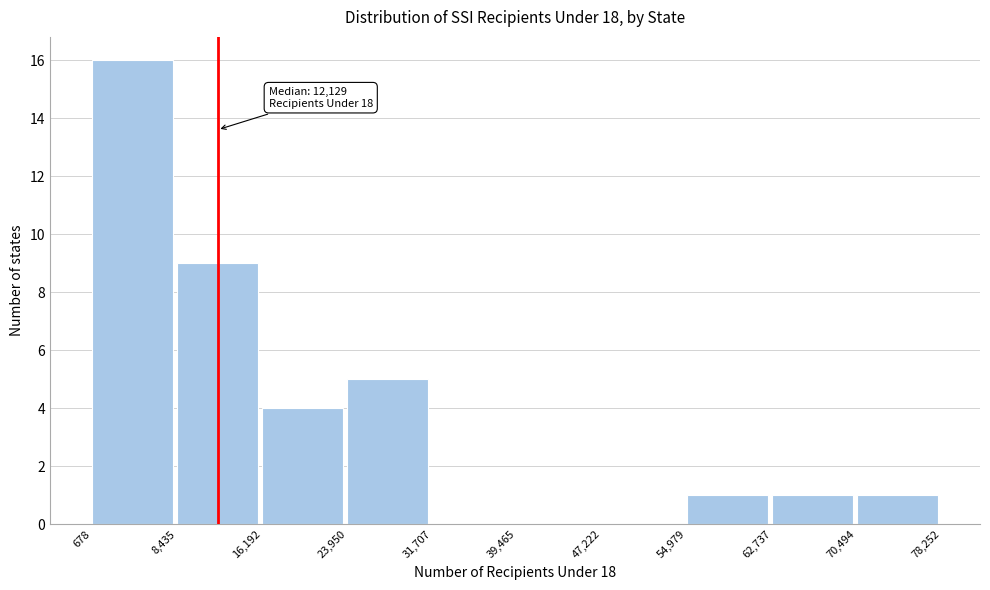

Which range on the x-axis has the tallest bar?

678 to 8,435